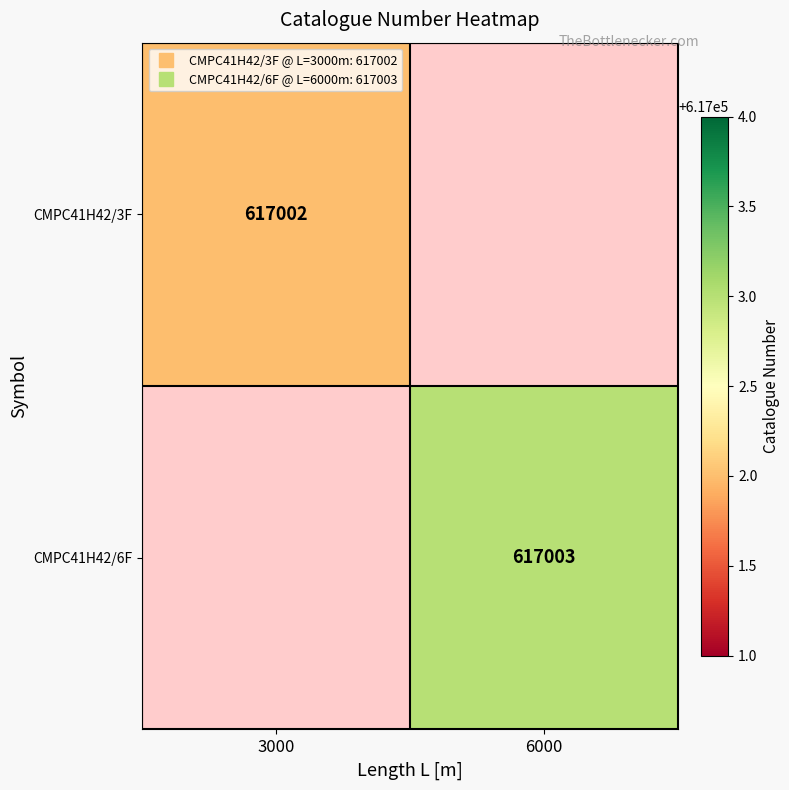

What is the highest value of the CMPC41H42/3F series?

617002.0